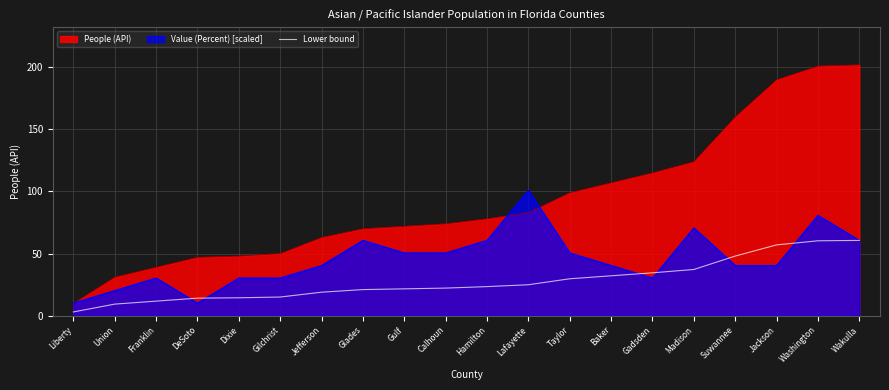

Rank the categories by value from highest to lowest.

Wakulla, Washington, Jackson, Suwannee, Madison, Gadsden, Baker, Taylor, Lafayette, Hamilton, Calhoun, Gulf, Glades, Jefferson, Gilchrist, Dixie, DeSoto, Franklin, Union, Liberty